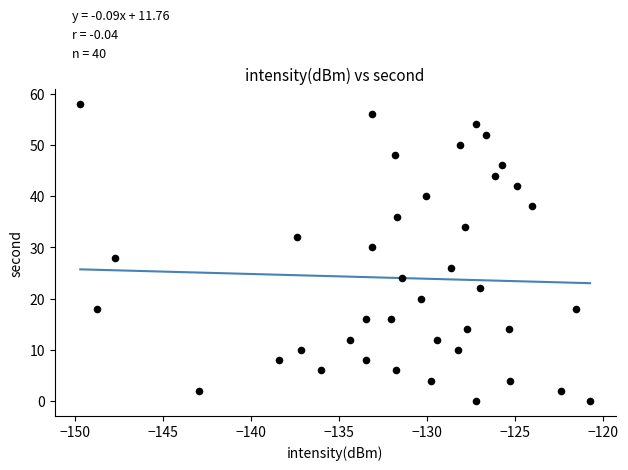

What is the range of Y values (max minus min)?

58